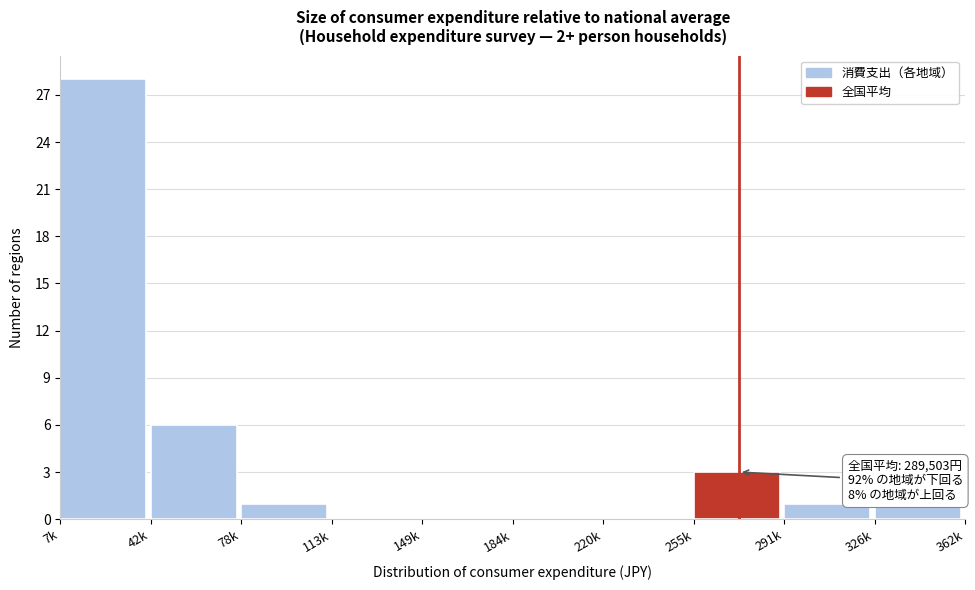

Reading right to left, transcribe all the data shown in this chart.

326k=1	291k=1	255k=3	220k=0	184k=0	149k=0	113k=0	78k=1	42k=6	7k=28